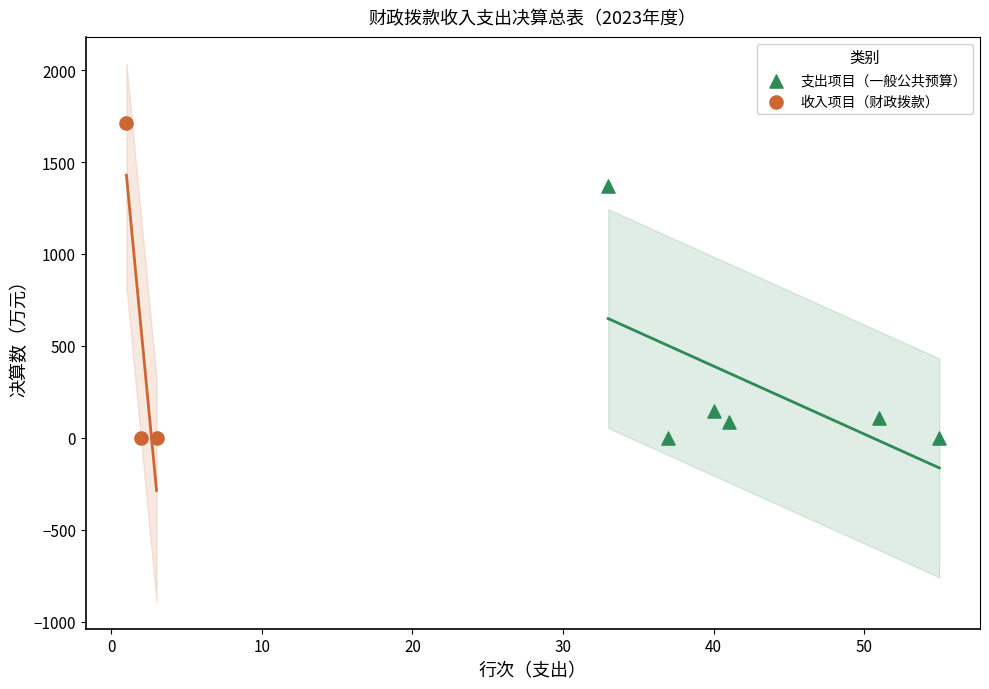

Which series has the widest spread of Y values?

收入项目（财政拨款）